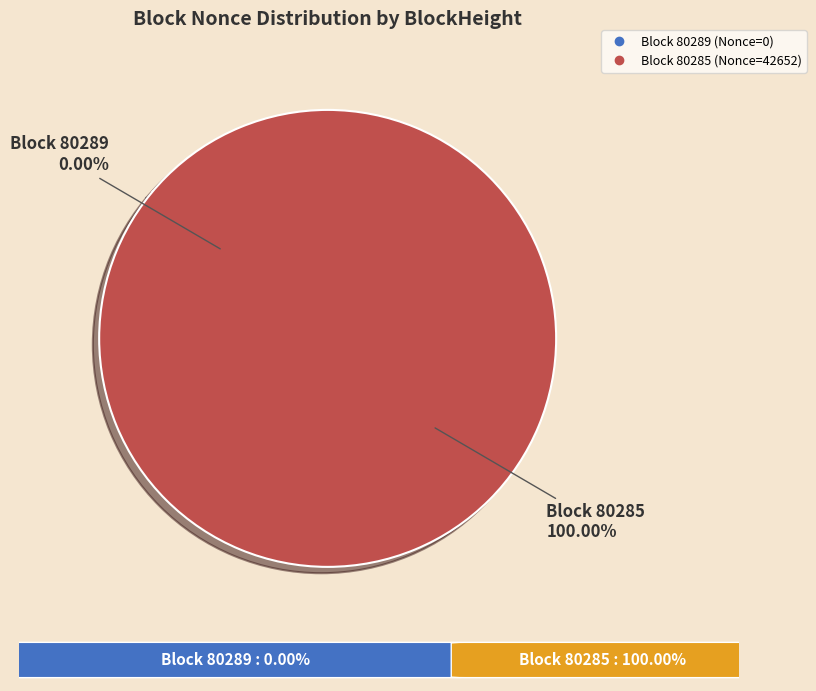

Combined, what portion of the pie is 80289 and 80285?

100.0%